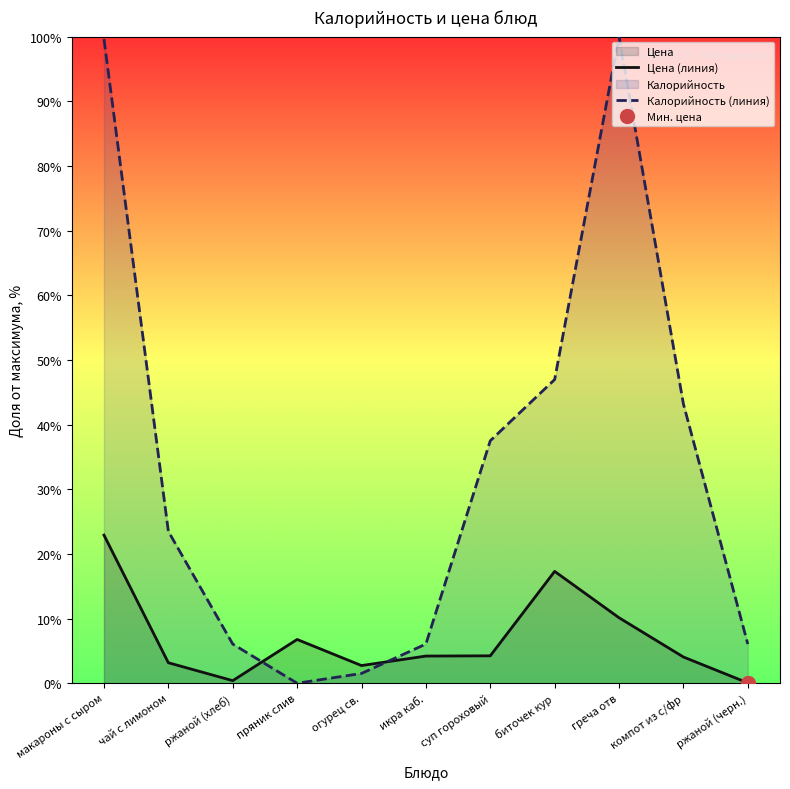

Is it true that Калорийность (линия) equals 0.0 at пряник слив?

True